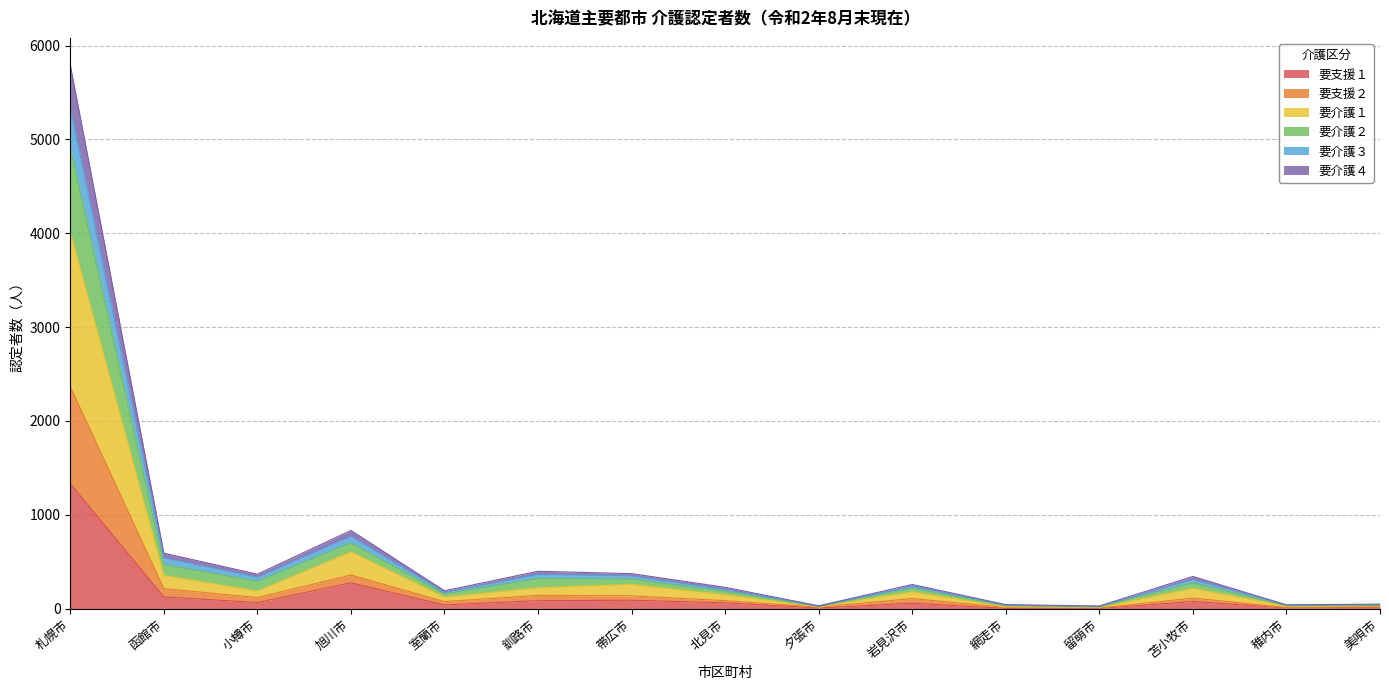

At which category is the sum across all series the highest?

札幌市